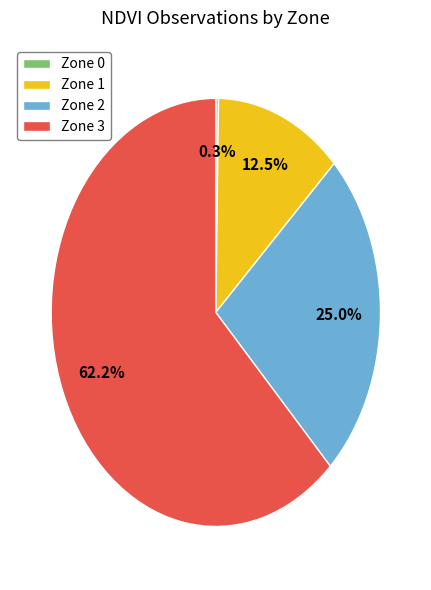

Does Zone 3 account for over 50% of the chart?

Yes